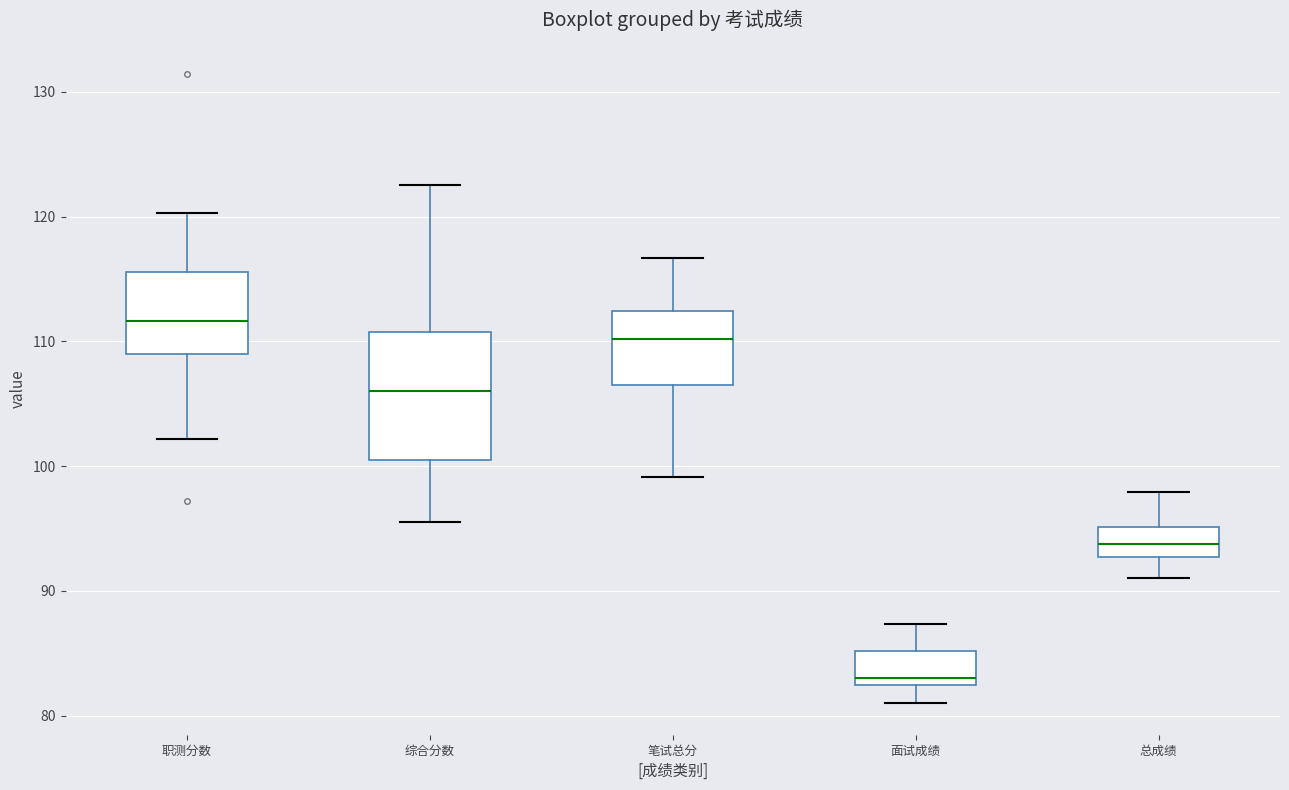

Reading left to right, transcribe this box plot: for each box, give where its median line is, the range the box spans, and where its two whiskers end, as read against the y-axis. The values are not printed on the chart, so give them approximately, as read against the axis.

职测分数: median 112, box 109 to 116, whiskers 102 to 120
综合分数: median 106, box 101 to 111, whiskers 96 to 123
笔试总分: median 110, box 107 to 112, whiskers 99 to 117
面试成绩: median 83, box 82 to 85, whiskers 81 to 87
总成绩: median 94, box 93 to 95, whiskers 91 to 98